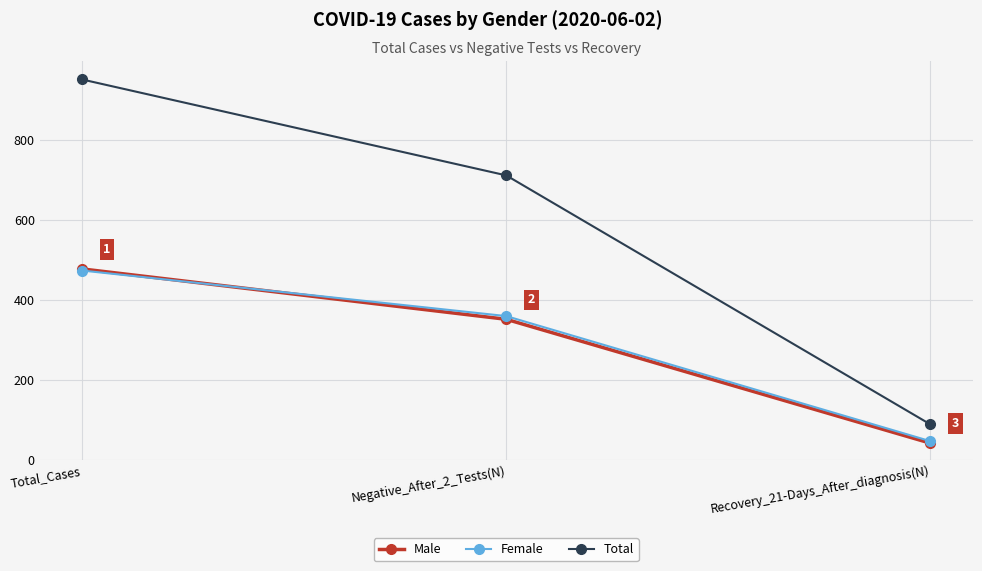

What is the difference between the maximum and minimum values in the Female series?

427